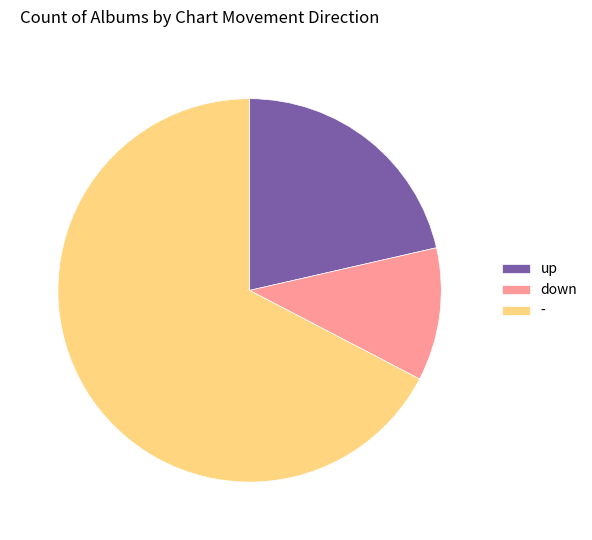

Do - and down together represent more than half of the pie?

Yes